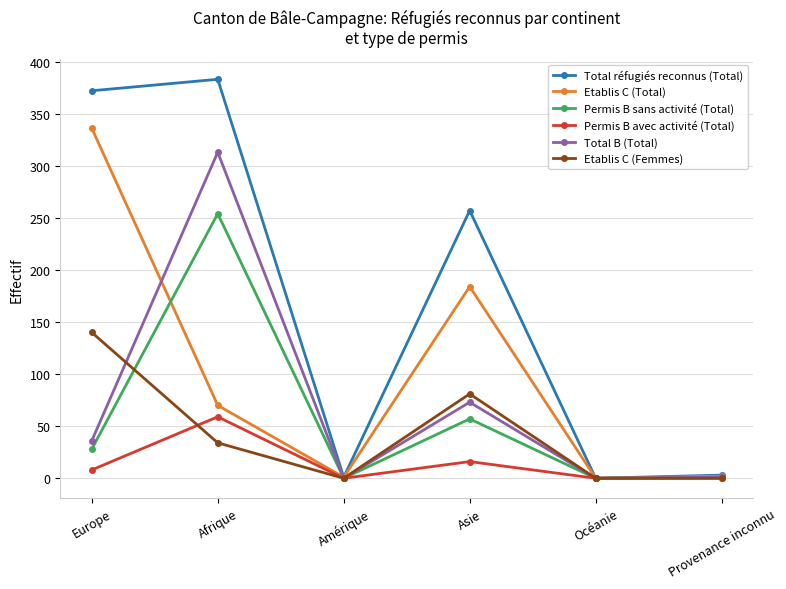

Is it true that Total B (Total) equals 313 at Afrique?

True